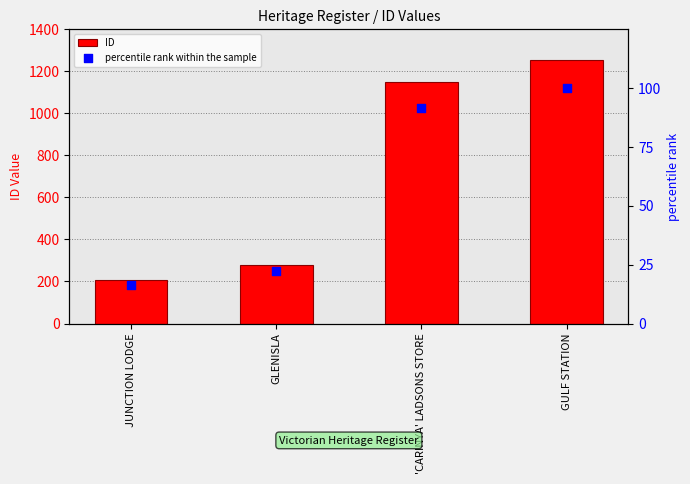

Which series contains the highest Y value?

ID